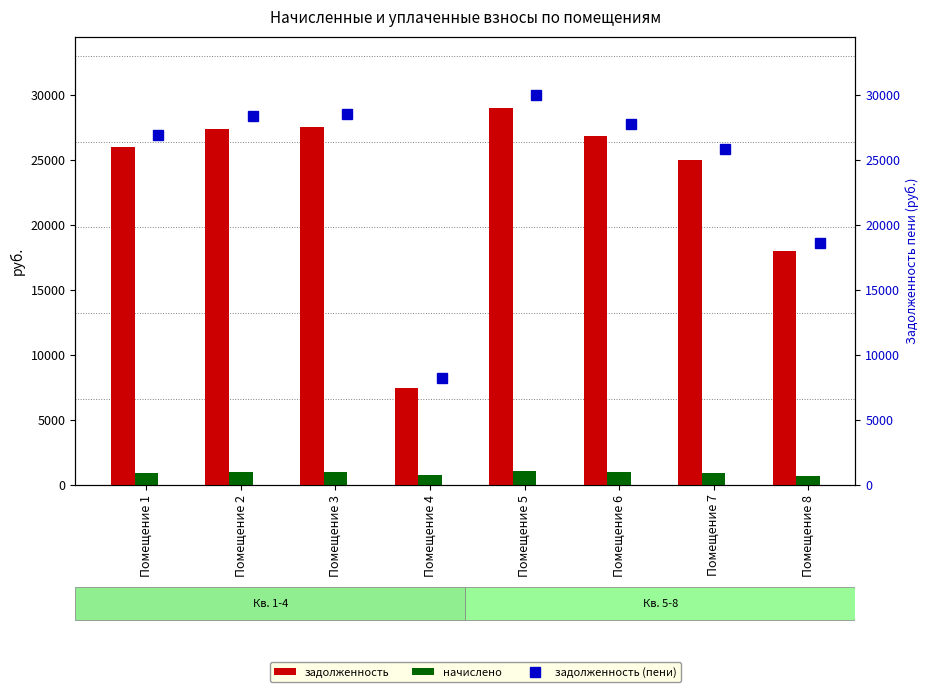

What is the value of the начислено bar at the 1st from the left?

923.5